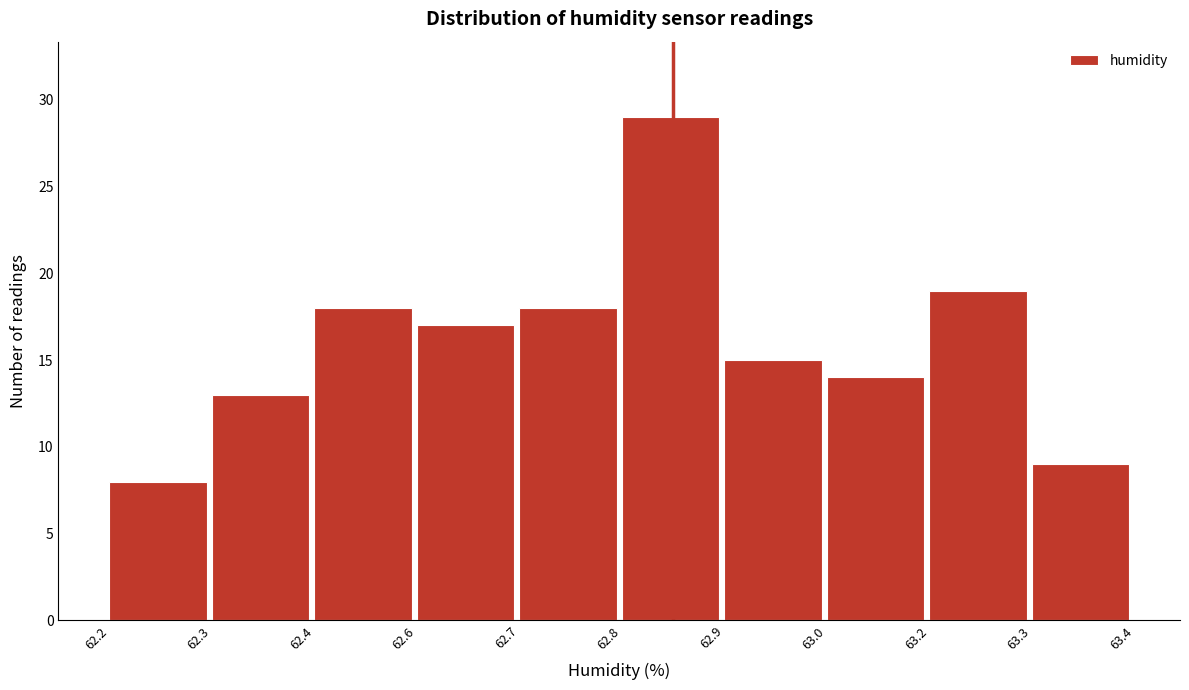

Reading right to left, list all the values displayed in this chart.

9	19	14	15	29	18	17	18	13	8